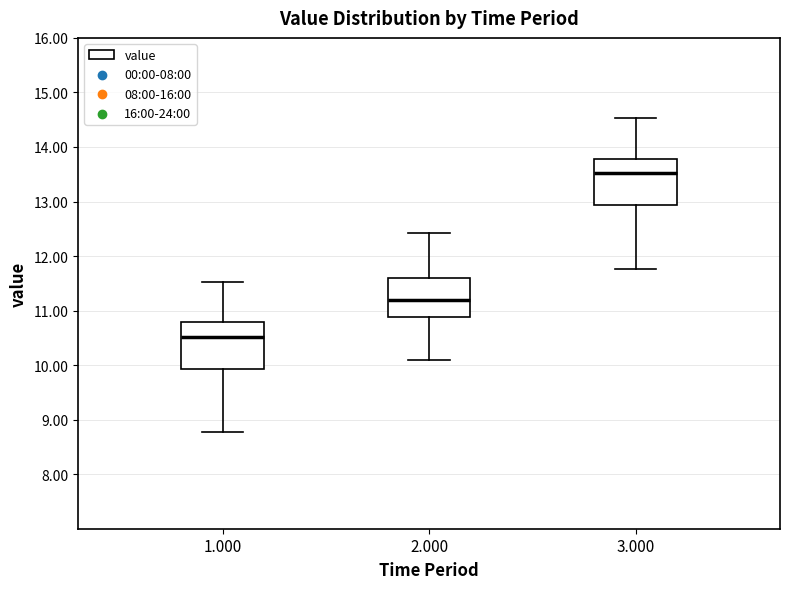

Which box's median line is the highest?

3.000